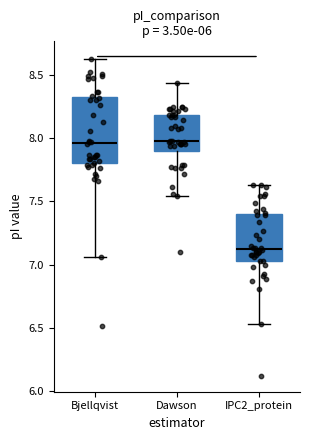

Reading left to right, read every box against the y-axis: the position of its median line, the range the box covers, and the ends of its whiskers. The values are not printed on the chart, so give them approximately, as read against the axis.

Bjellqvist: median 7.95, box 7.80 to 8.30, whiskers 7.05 to 8.60
Dawson: median 8.00, box 7.90 to 8.20, whiskers 7.55 to 8.45
IPC2_protein: median 7.10, box 7.05 to 7.40, whiskers 6.55 to 7.65